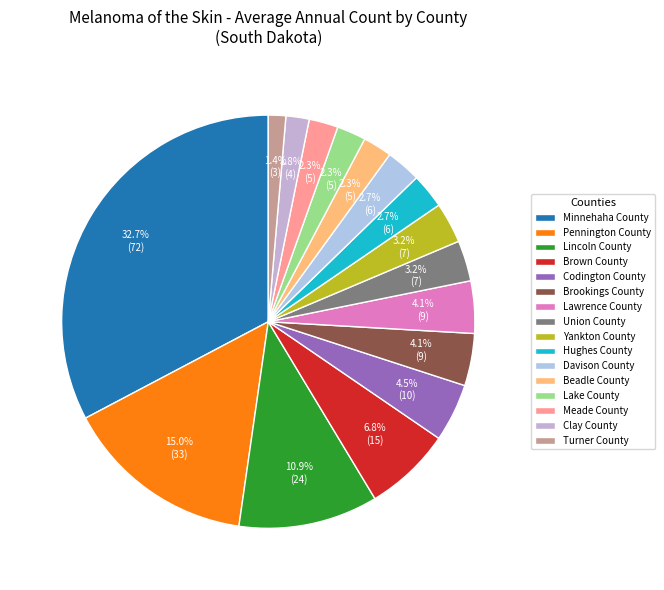

Does Lincoln County represent more than half of the total?

No